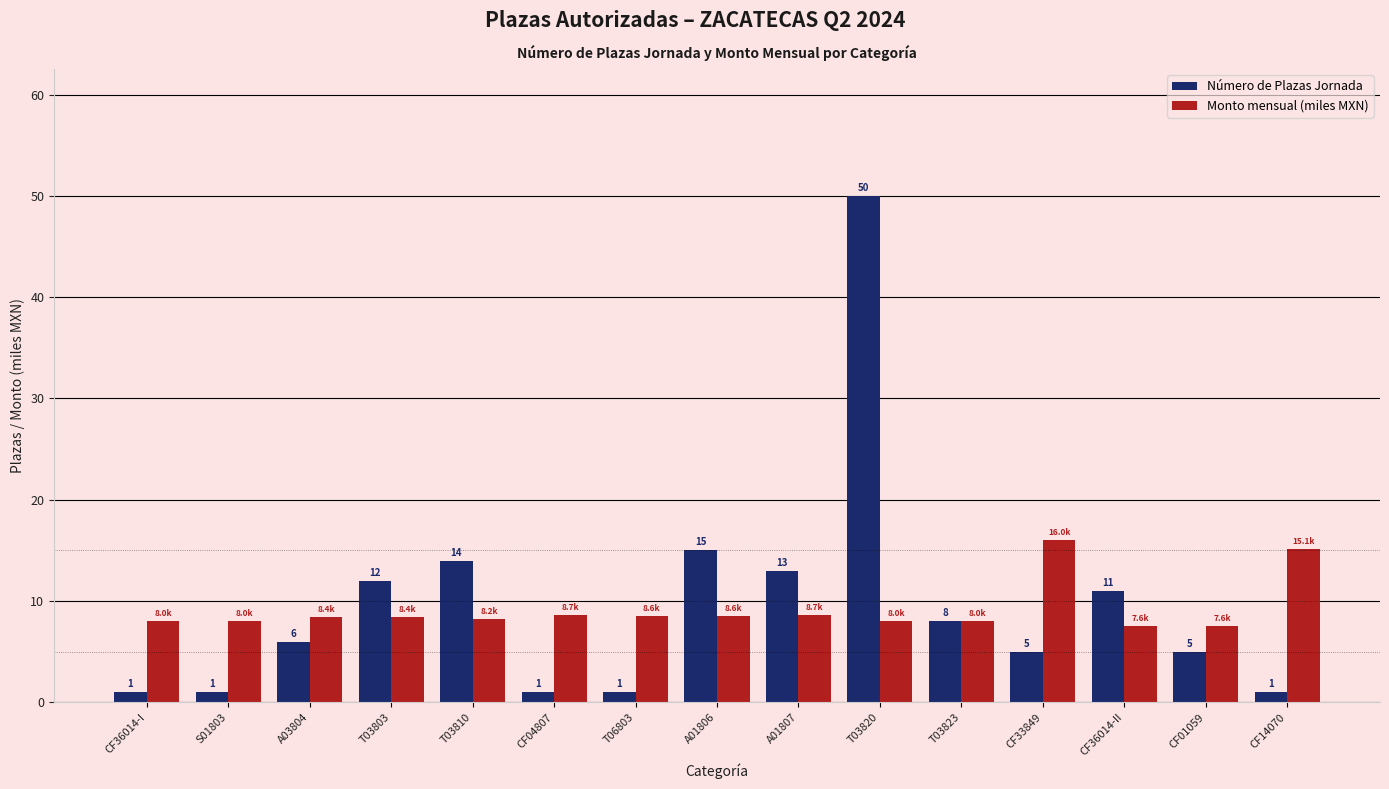

What position from the right is CF36014-II?

3